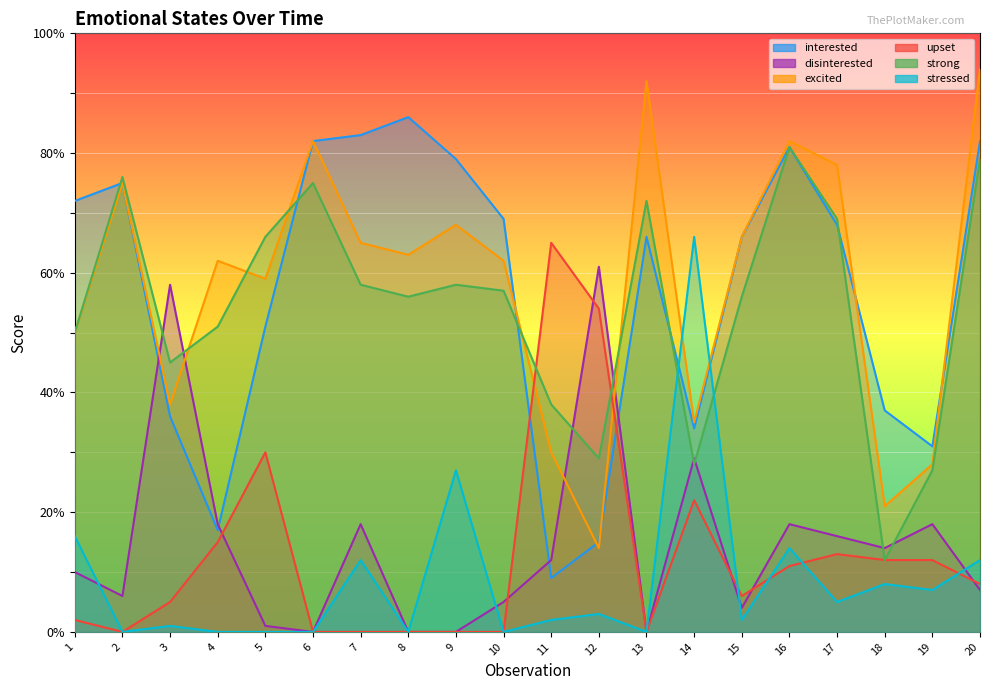

How many lines are shown in the chart?

6